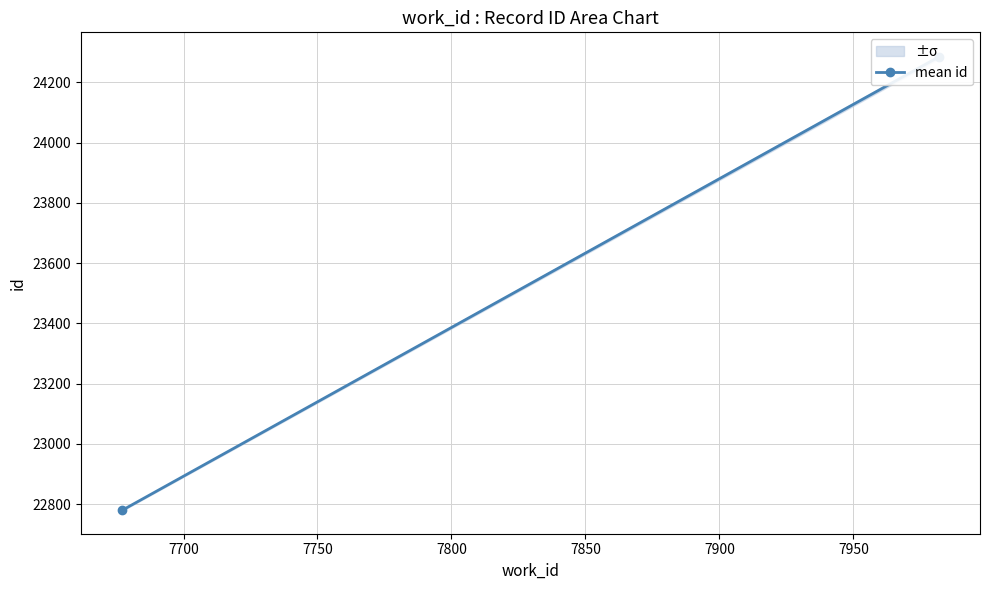

What is the sum of all values?

47064.8